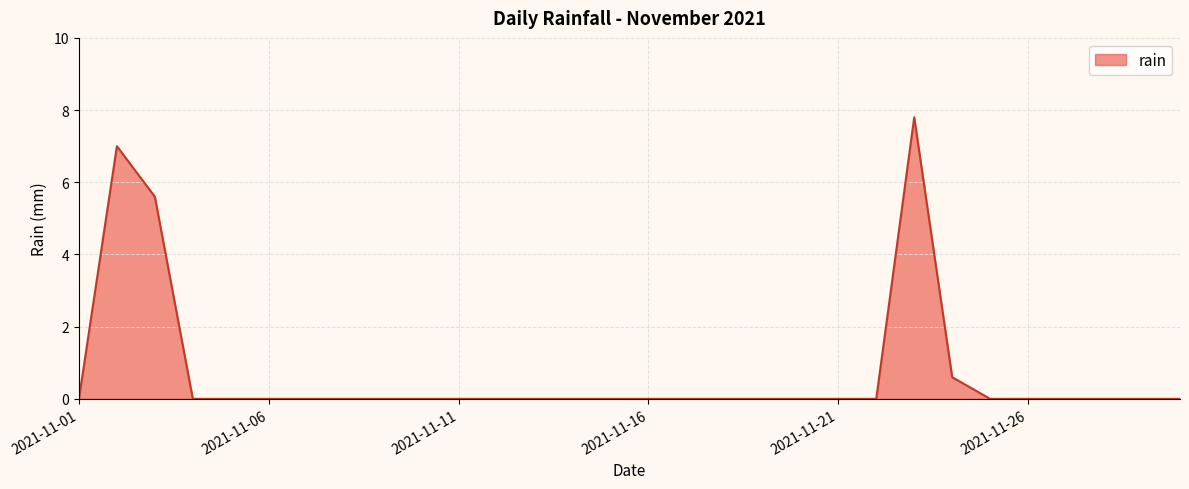

Reading right to left, transcribe all the data shown in this chart.

0.0	0.0	0.0	0.0	0.0	0.0	0.6	7.8	0.0	0.0	0.0	0.0	0.0	0.0	0.0	0.0	0.0	0.0	0.0	0.0	0.0	0.0	0.0	0.0	0.0	0.0	0.0	5.6	7.0	0.0